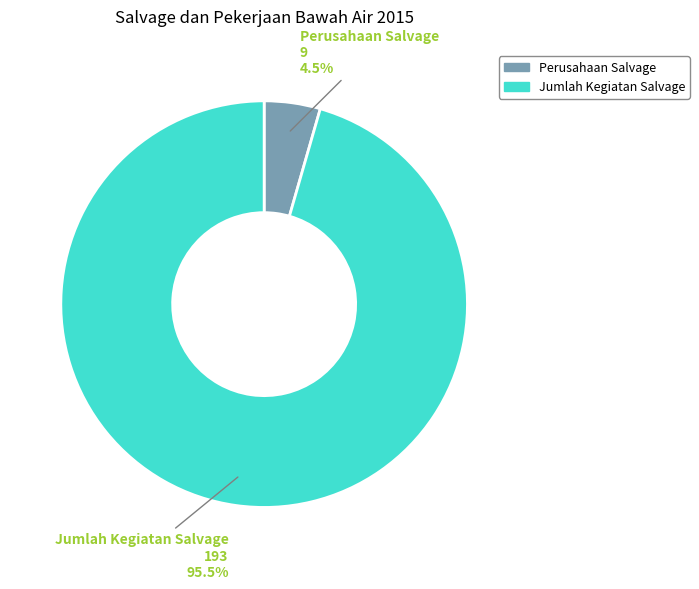

Is there a majority slice in this chart?

Yes